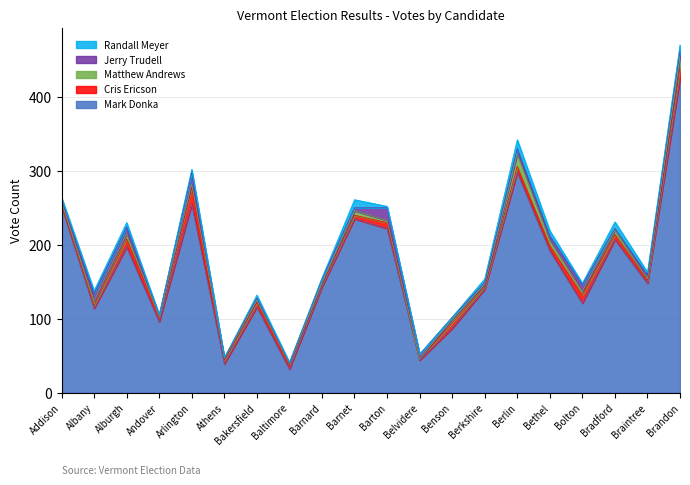

How many series are shown in this chart?

5